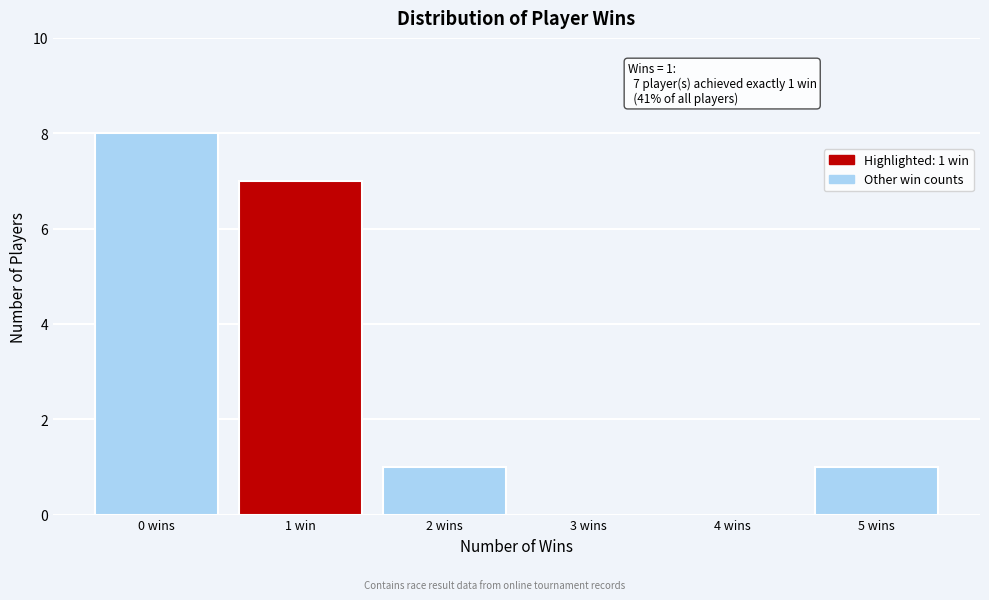

Reading left to right, extract all data points from this chart.

0 wins=8	1 win=7	2 wins=1	3 wins=0	4 wins=0	5 wins=1